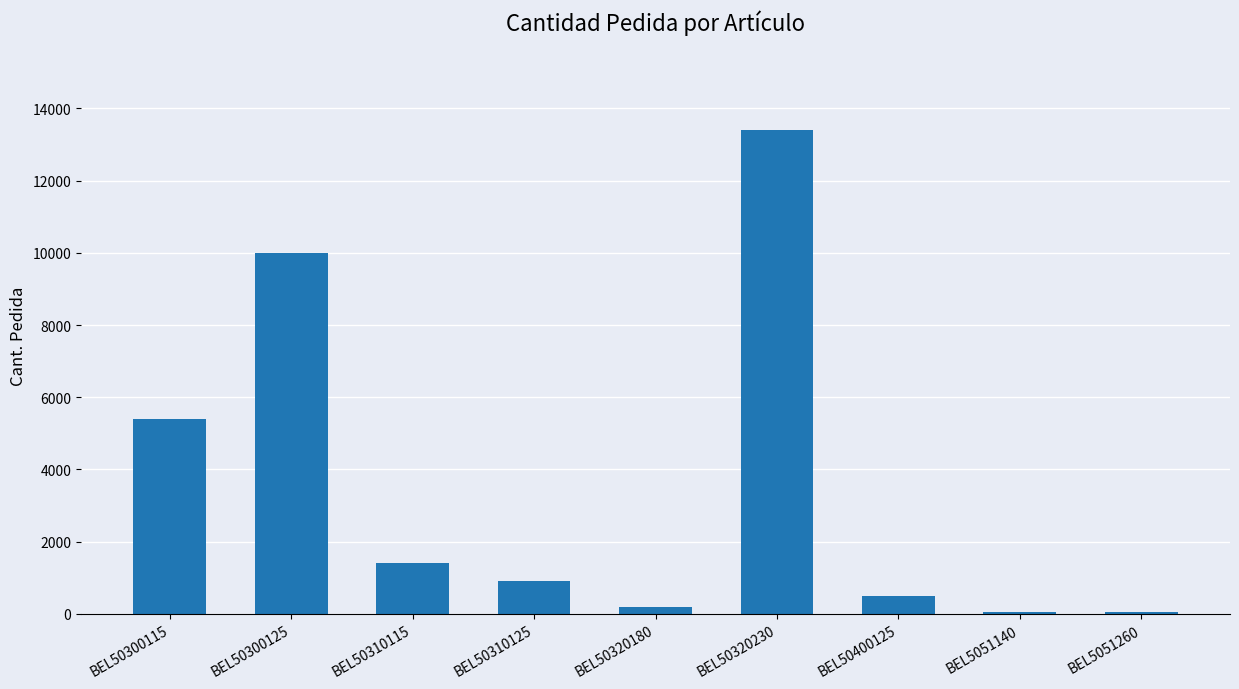

Where does the data first go above 900?

BEL50300115